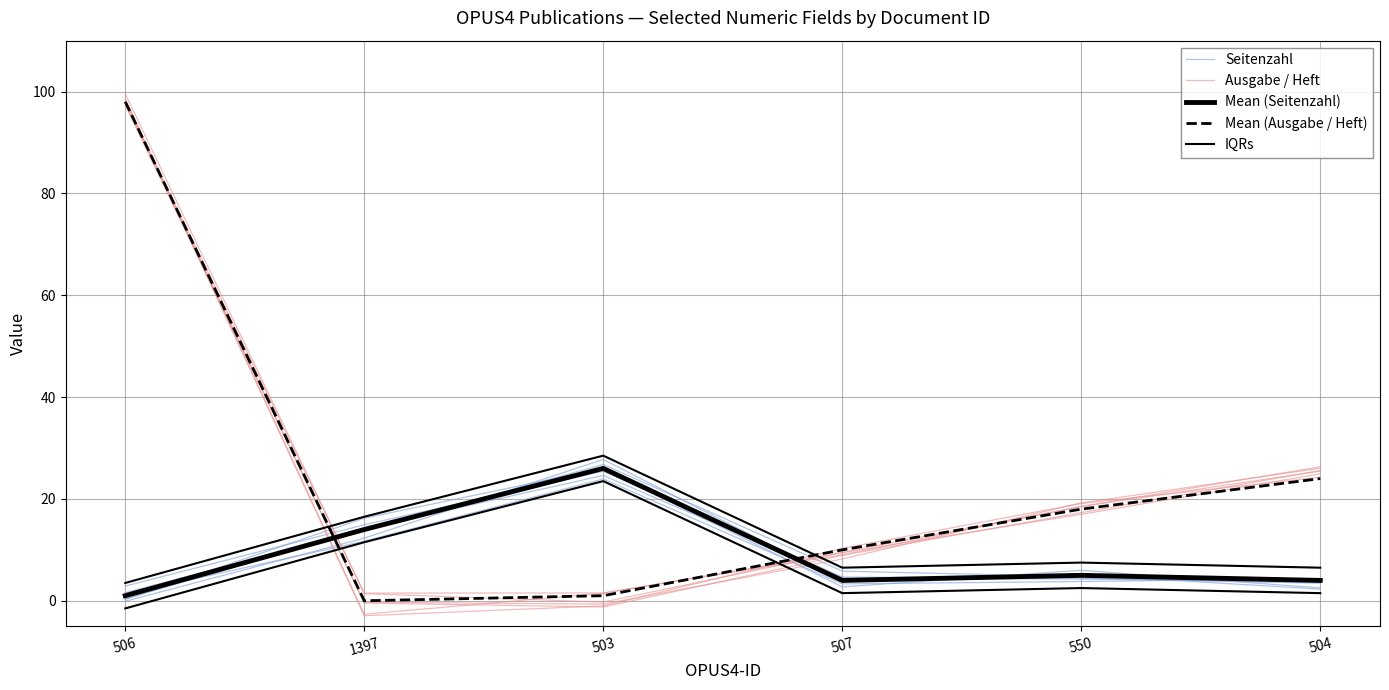

True or false: IQRs and Seitenzahl intersect in this chart.

False